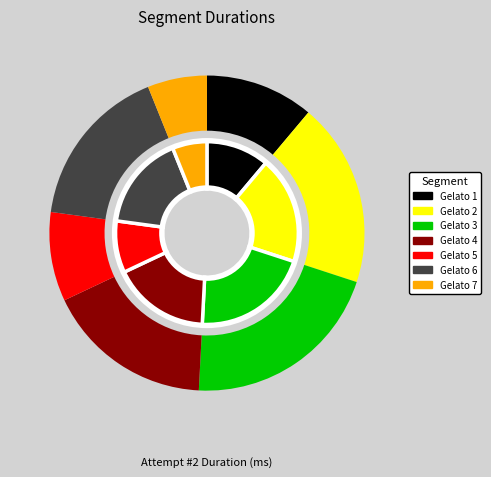

What percentage is the Gelato 7 slice, to the nearest percent?

6%